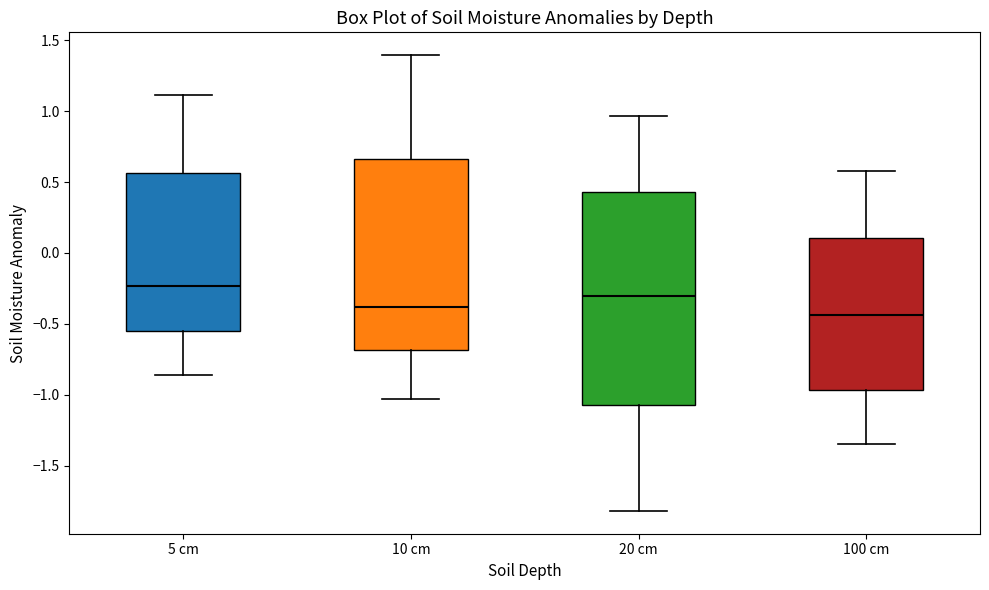

Which box has the highest median line?

5 cm